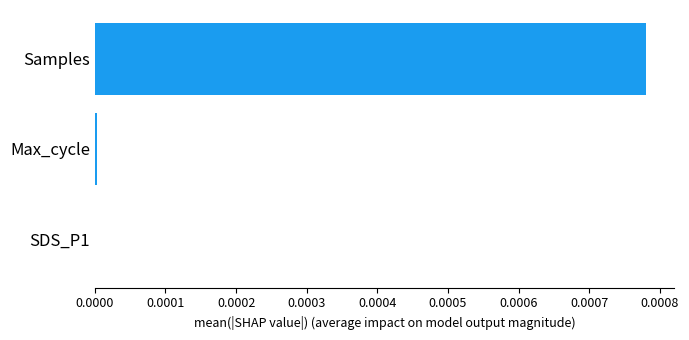

Is it true that the value at SDS_P1 is 0.0?

True